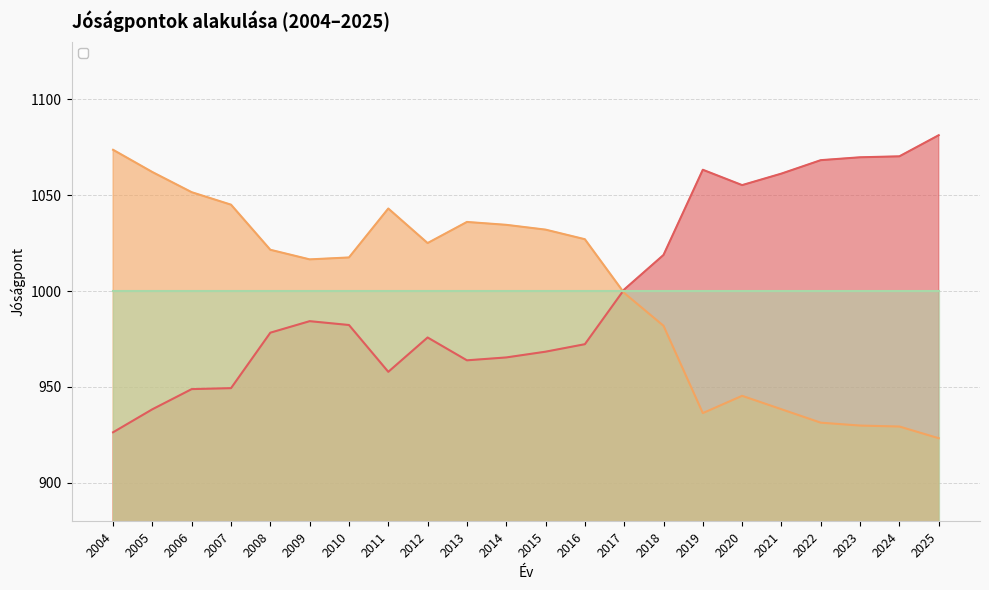

Reading left to right, extract all data points from this chart.

Direkt: 2004=926.4	2005=938.4	2006=948.9	2007=949.4	2008=978.3	2009=984.3	2010=982.3	2011=957.9	2012=975.8	2013=963.9	2014=965.4	2015=968.4	2016=972.3	2017=1000.8	2018=1018.8	2019=1063.2	2020=1055.2	2021=1061.2	2022=1068.2	2023=1069.7	2024=1070.2	2025=1081.2
Inverz: 2004=1073.6	2005=1062.0	2006=1051.5	2007=1045.0	2008=1021.5	2009=1016.5	2010=1017.5	2011=1043.0	2012=1025.0	2013=1036.0	2014=1034.5	2015=1032.0	2016=1027.0	2017=999.0	2018=981.9	2019=936.4	2020=945.4	2021=938.4	2022=931.4	2023=929.9	2024=929.4	2025=923.3